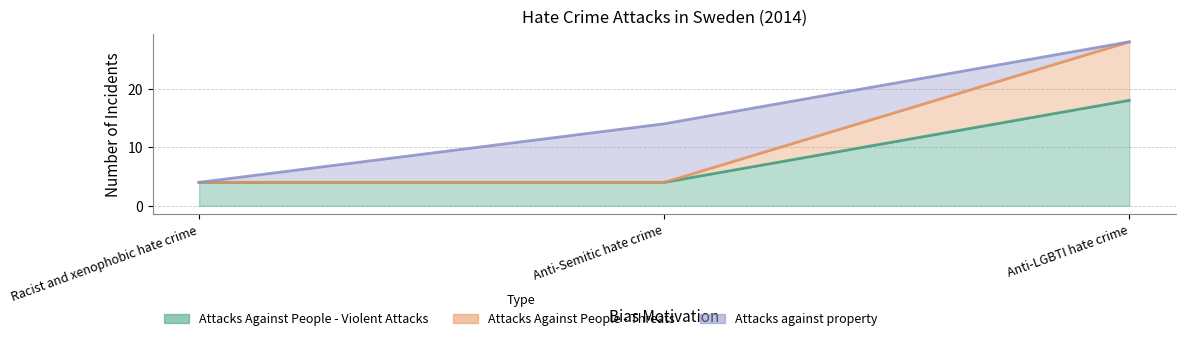

What is the label of the 2nd point from the left?

Anti-Semitic hate crime